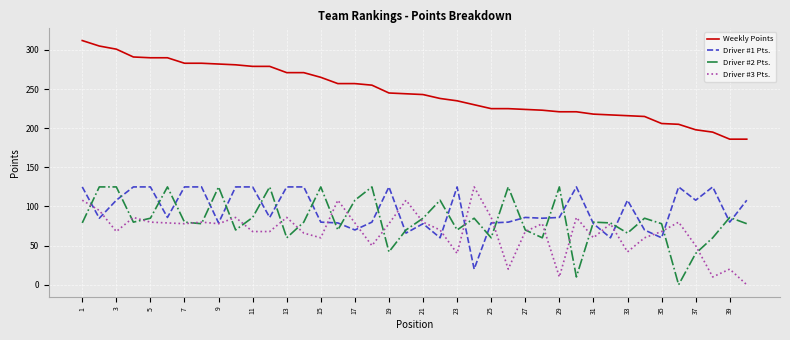

True or false: Driver #2 Pts. and Weekly Points intersect in this chart.

False